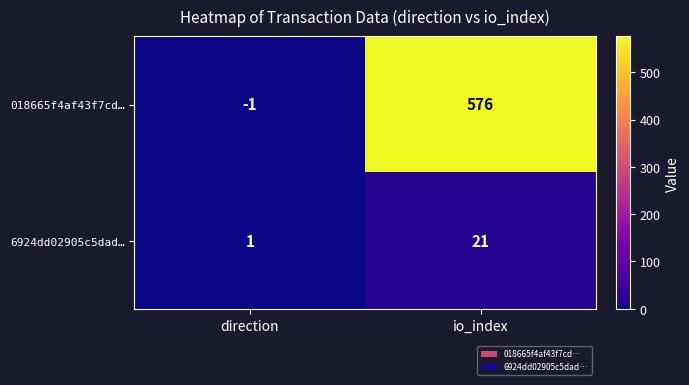

Reading left to right, extract all data points from this chart.

018665f4af43f7cd…: direction=-1	io_index=576
6924dd02905c5dad…: direction=1	io_index=21